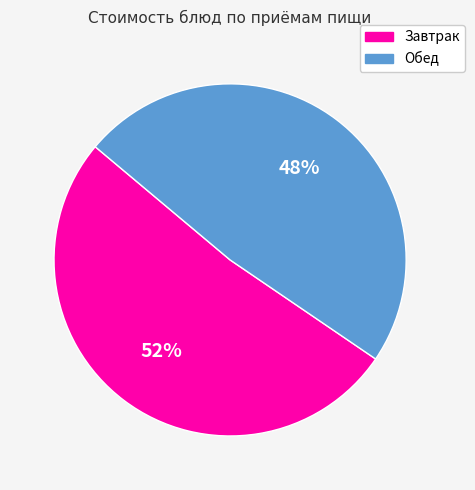

Combined, do Обед and Завтрак account for over 50%?

Yes